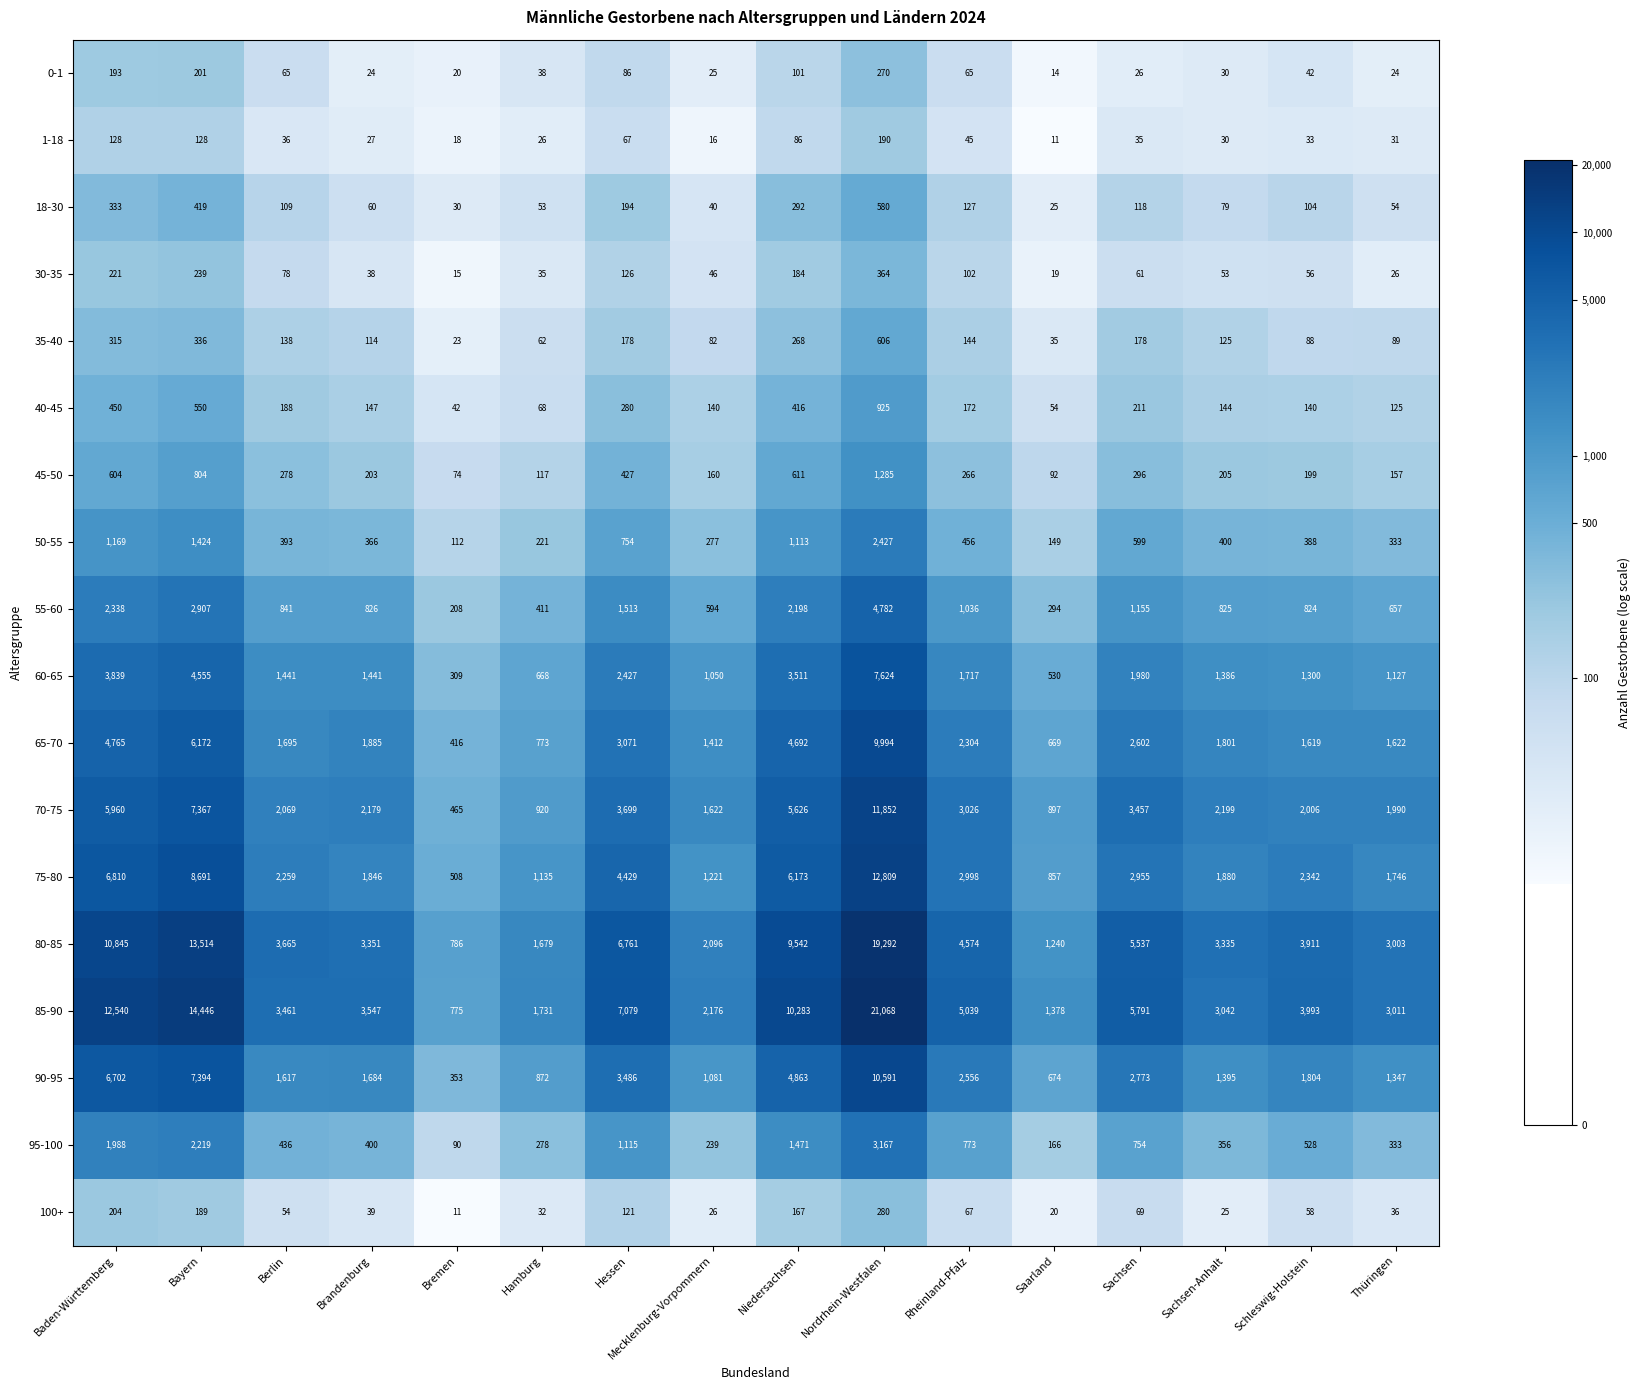

List the series in order of their peak value, lowest first.

1-18, 0-1, 100+, 30-35, 18-30, 35-40, 40-45, 45-50, 50-55, 95-100, 55-60, 60-65, 65-70, 90-95, 70-75, 75-80, 80-85, 85-90